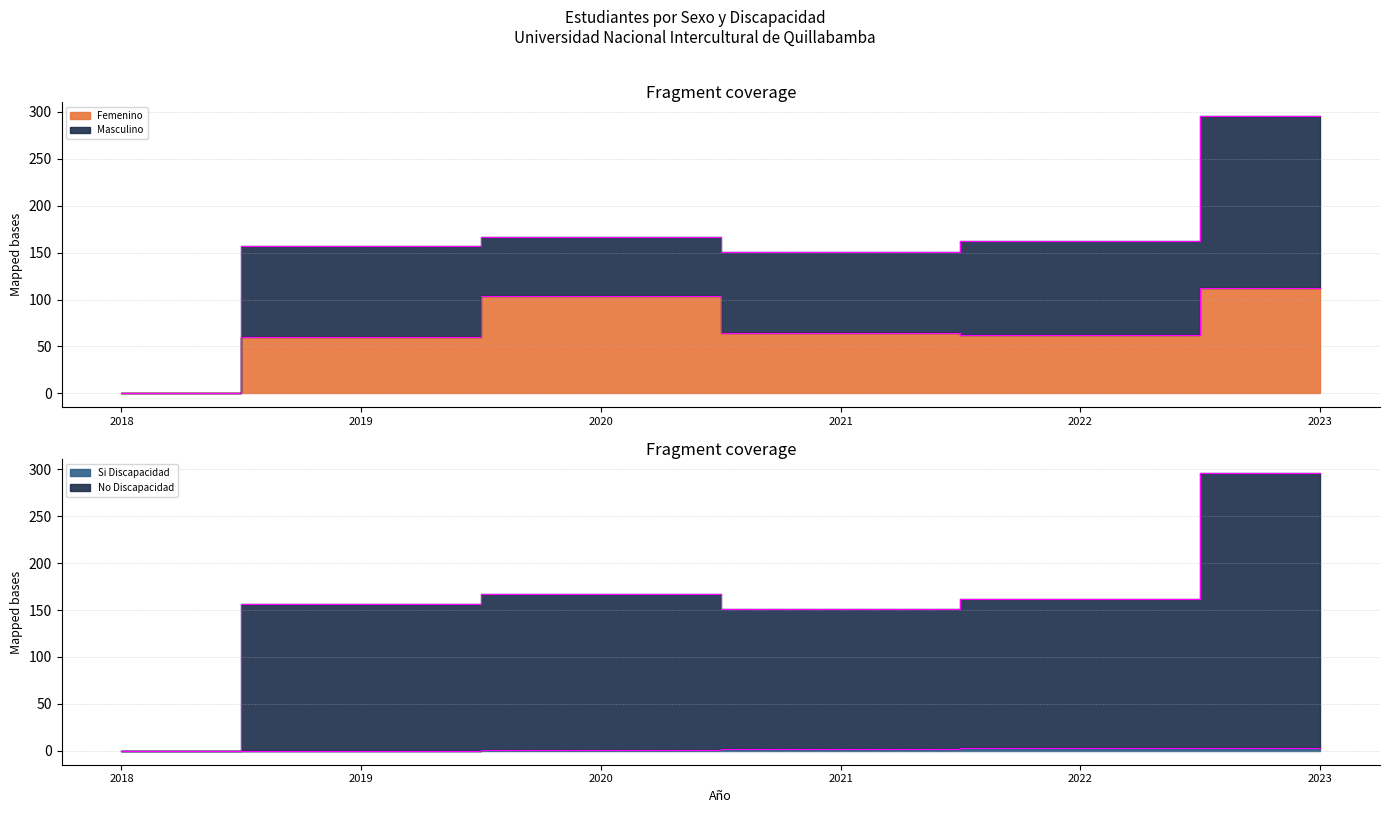

Which series has the largest range (max minus min)?

No Discapacidad